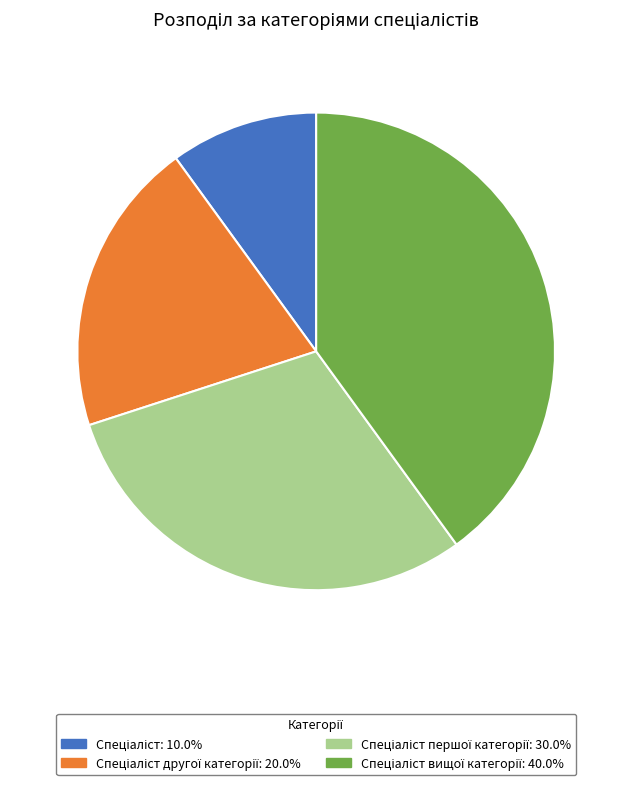

Is there any slice that represents more than half of the pie?

No